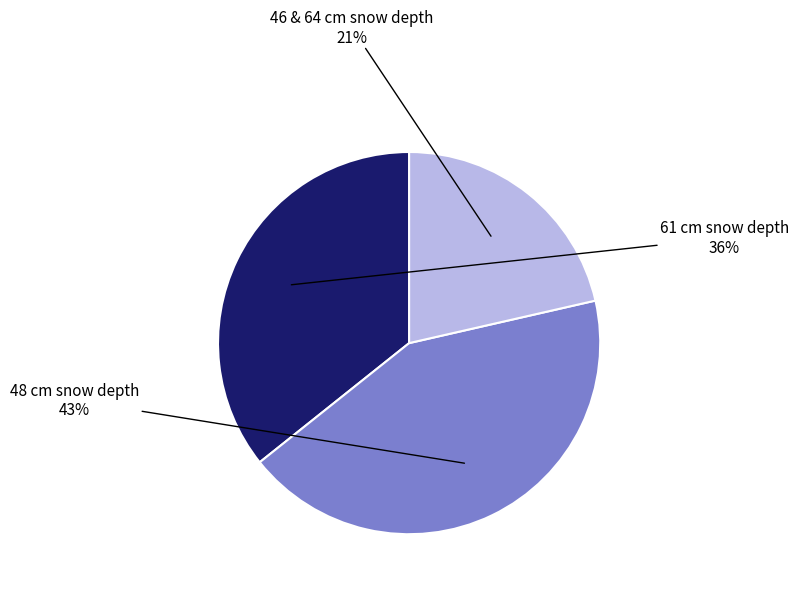

To the nearest percent, what is the average slice percentage?

33%